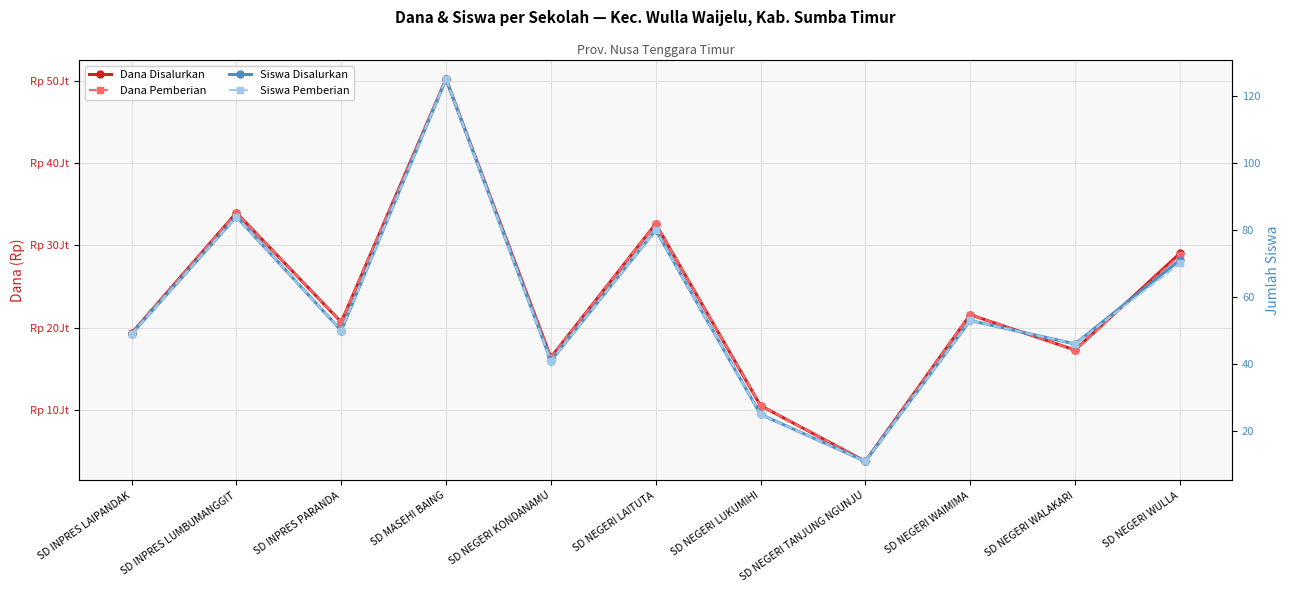

The value of Siswa Pemberian at SD INPRES LUMBUMANGGIT is 24. True or false?

False